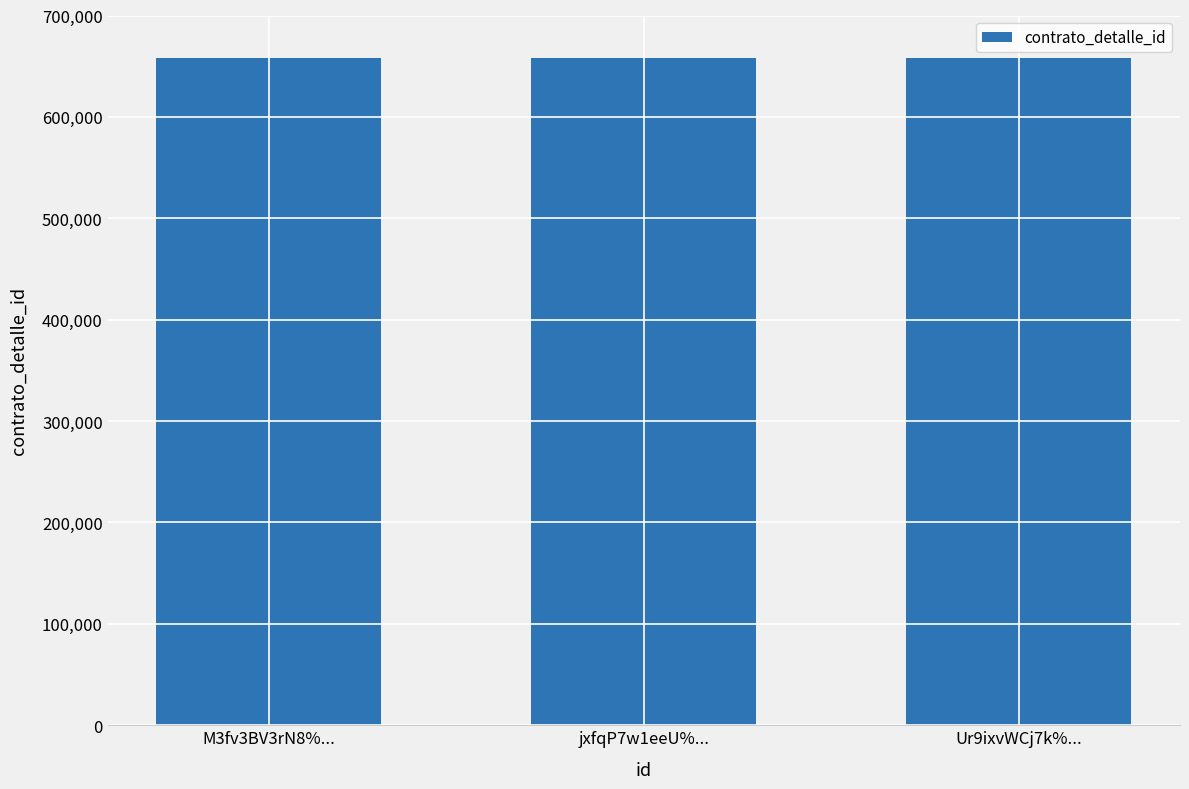

At how many categories does at least one series exceed 606675?

3